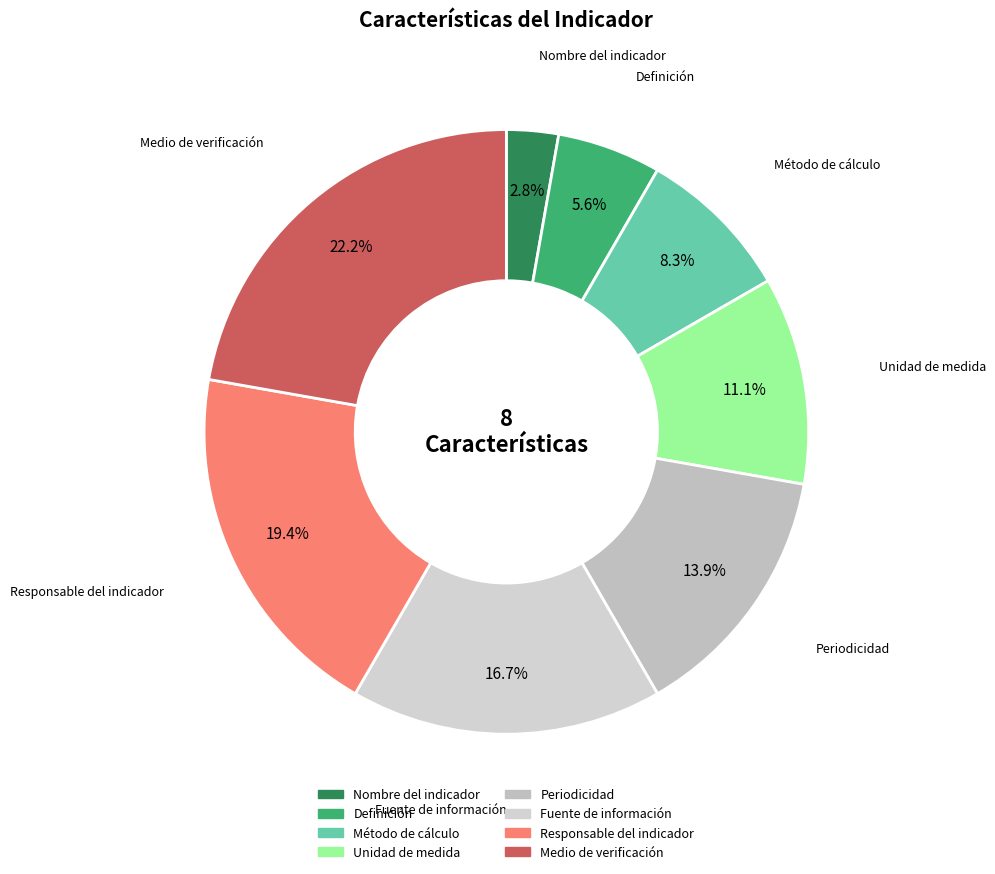

Which category has the biggest portion of the pie?

Medio de verificación